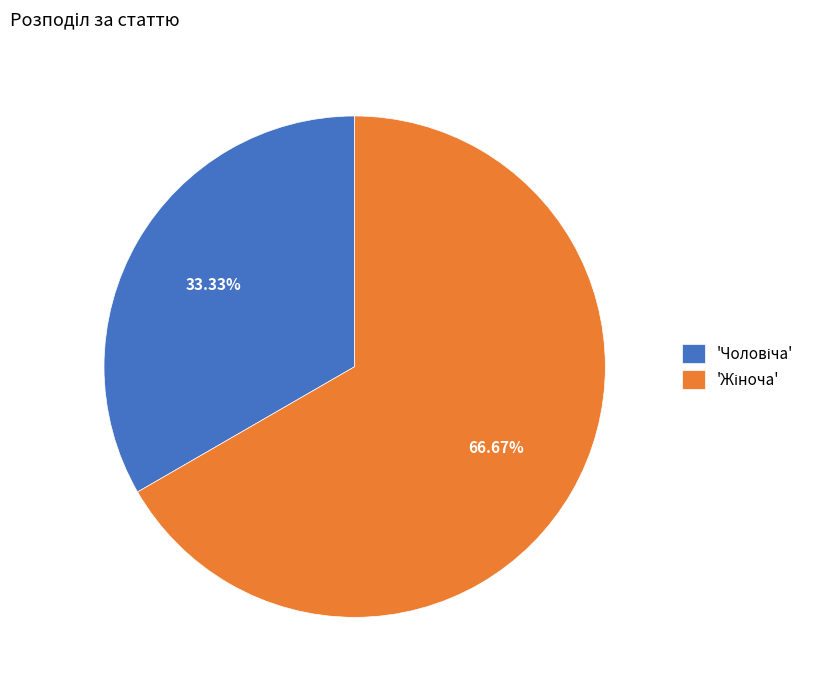

How many segments does this pie chart have?

2